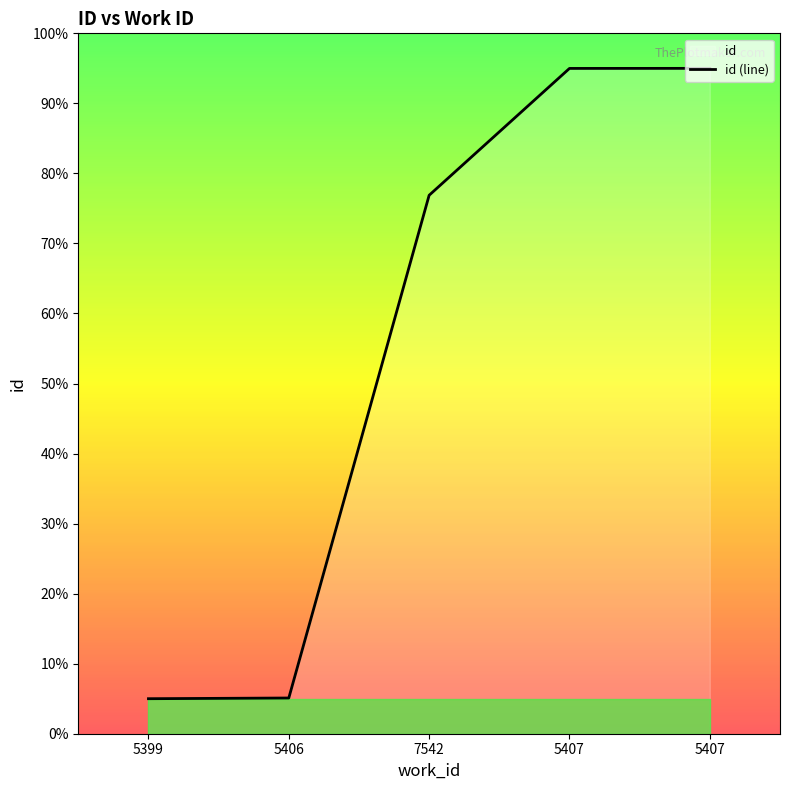

How many lines are shown in the chart?

1